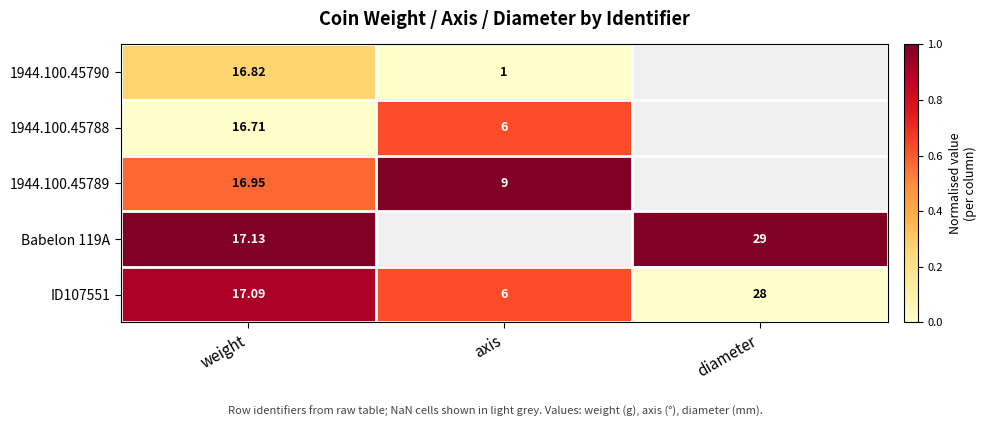

Is the value of ID107551 at weight greater than the value of Babelon 119A at weight?

No